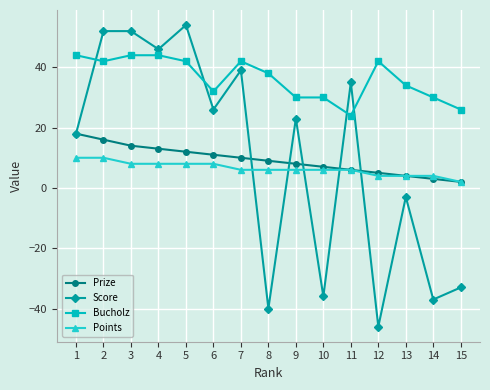

The Prize series shows 14 at 3. True or false?

True